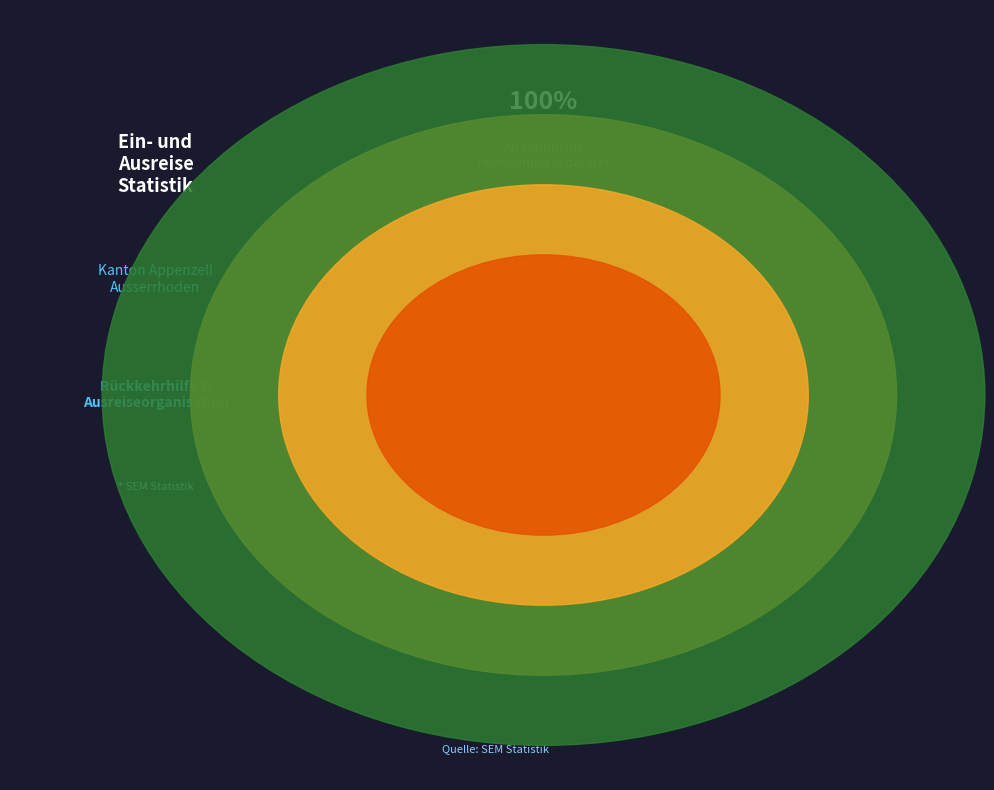

Is it true that Asien is 94% of the pie?

False